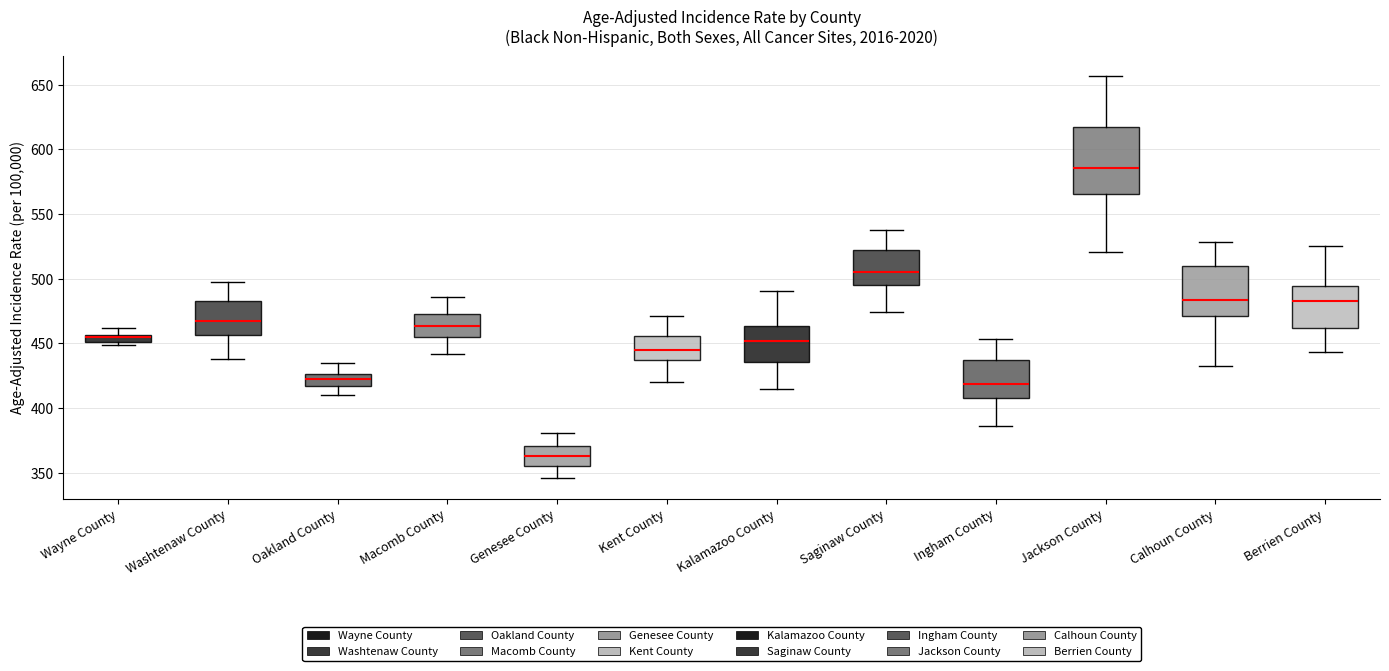

Which box has the lowest median line?

Genesee County